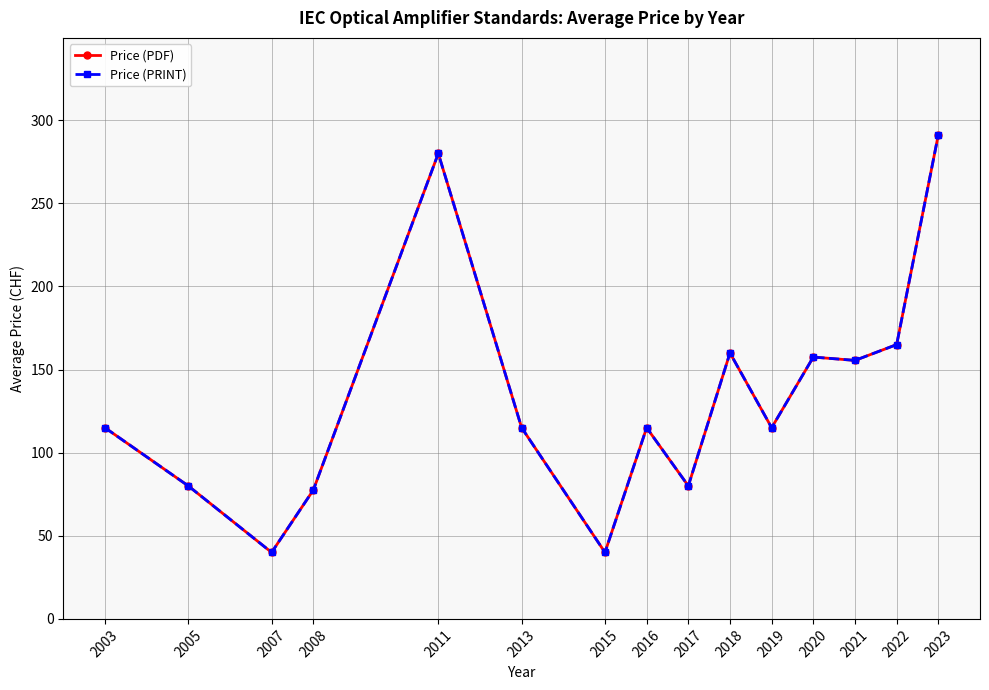

Is this an area chart (filled region under the line)?

No